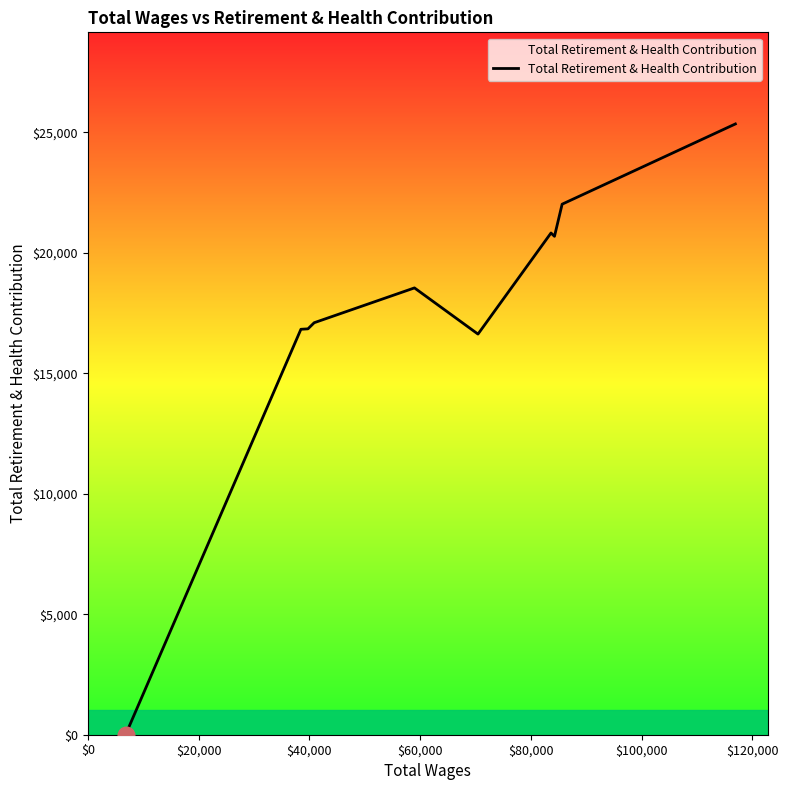

What is the difference between the maximum and minimum values?

25350